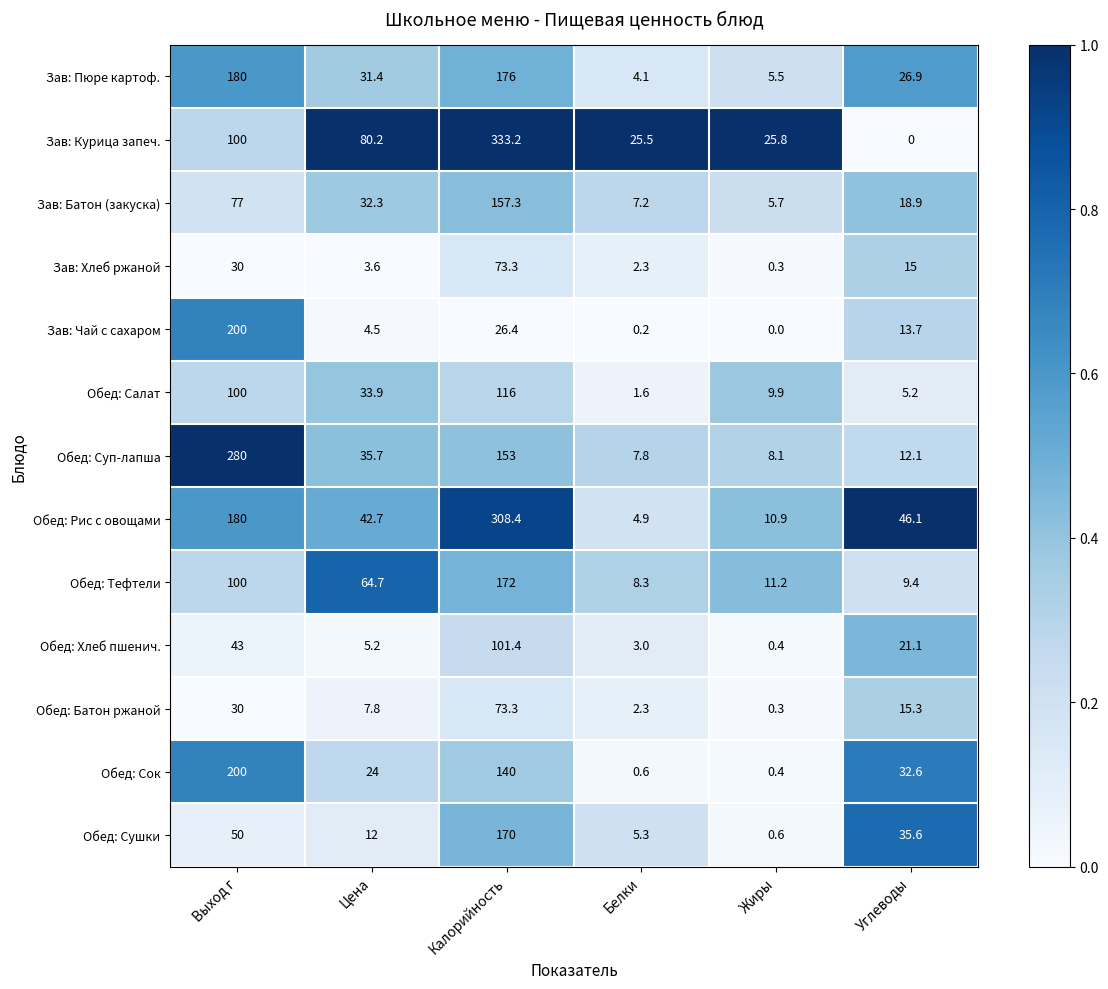

At which label does Обед: Суп-лапша first exceed 35?

Выход г